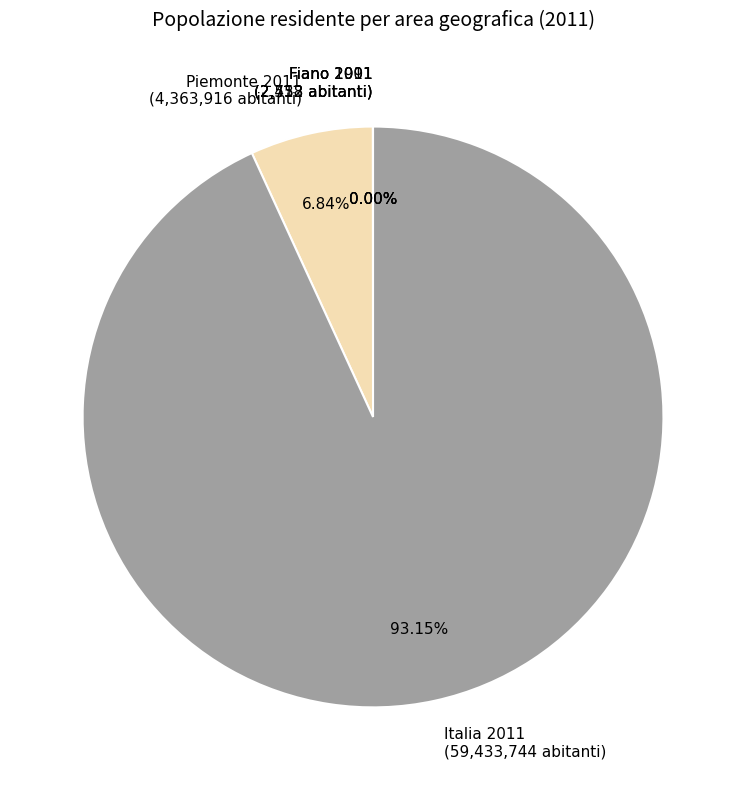

Is Piemonte 2011 the majority of the pie?

No